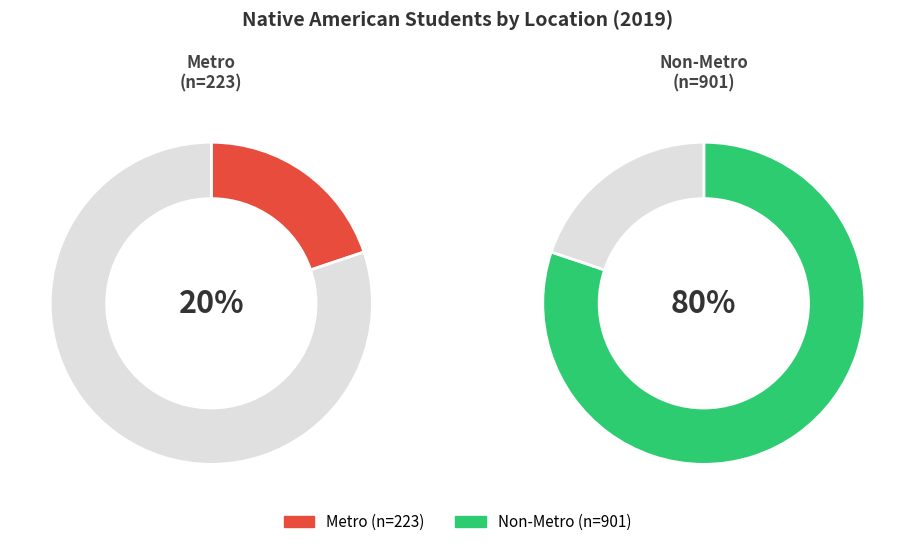

Combined, do Metro and Non-Metro account for over 50%?

Yes